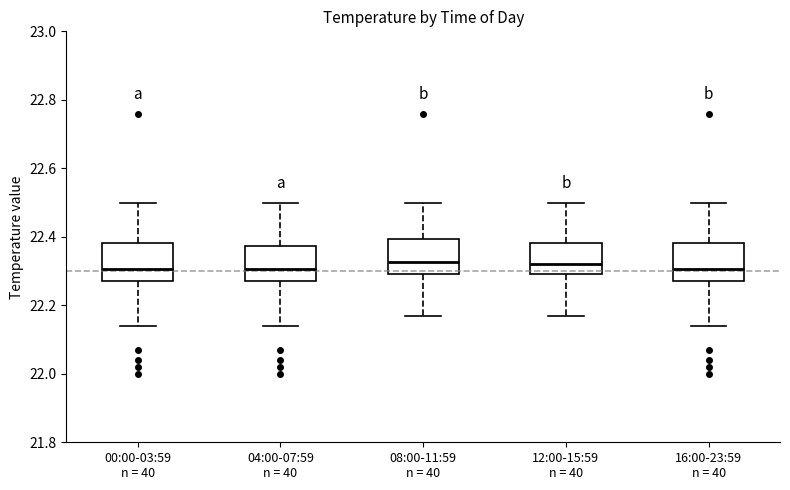

Reading left to right, transcribe this box plot: for each box, give where its median line is, the range the box spans, and where its two whiskers end, as read against the y-axis. The values are not printed on the chart, so give them approximately, as read against the axis.

00:00-03:59 n = 40: median 22.30, box 22.28 to 22.38, whiskers 22.14 to 22.50
04:00-07:59 n = 40: median 22.30, box 22.28 to 22.38, whiskers 22.14 to 22.50
08:00-11:59 n = 40: median 22.32, box 22.30 to 22.40, whiskers 22.18 to 22.50
12:00-15:59 n = 40: median 22.32, box 22.30 to 22.38, whiskers 22.18 to 22.50
16:00-23:59 n = 40: median 22.30, box 22.28 to 22.38, whiskers 22.14 to 22.50